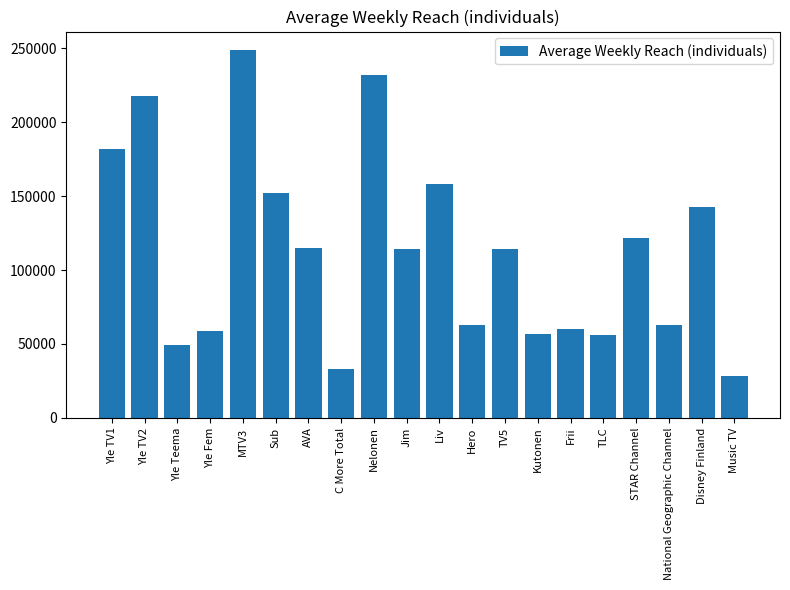

True or false: the data shows 143000 at Disney Finland.

True